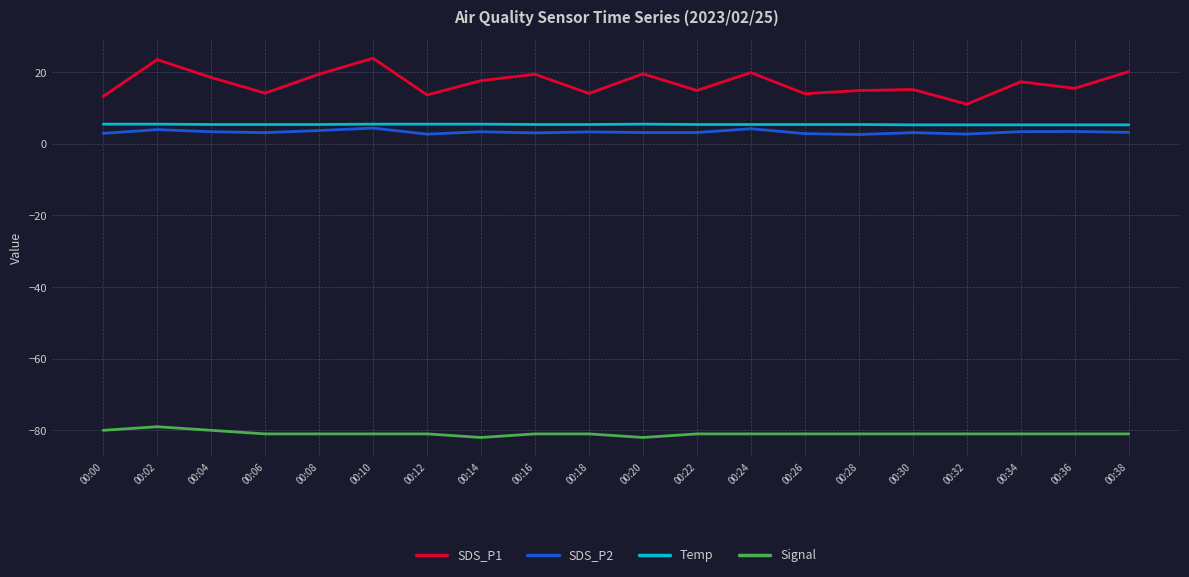

Count the number of categories in the chart.

20